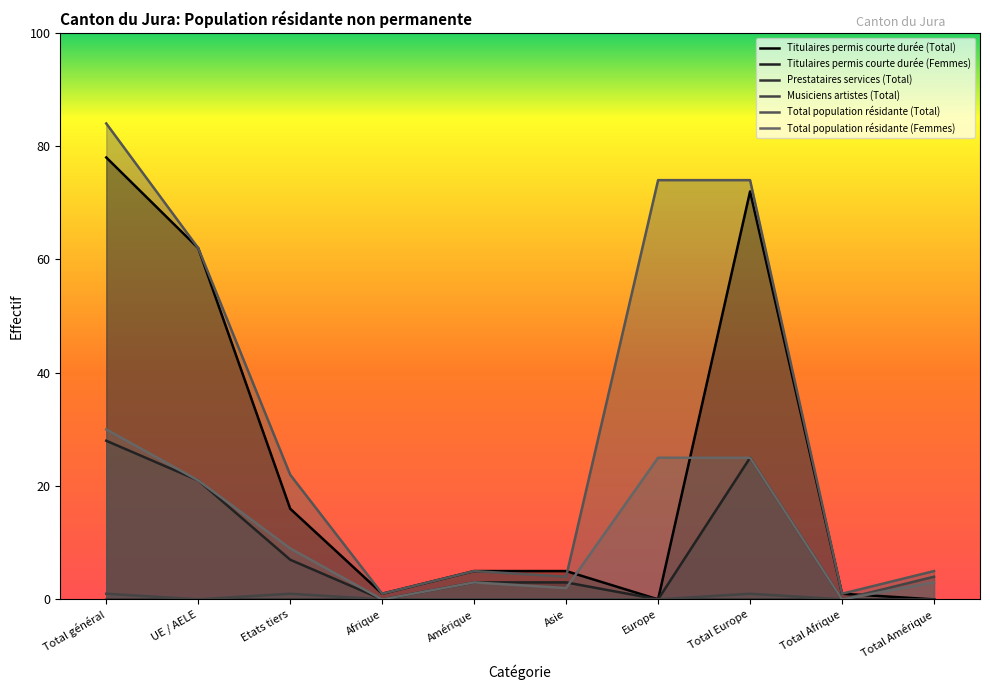

What is the label of the 8th point from the right?

Etats tiers